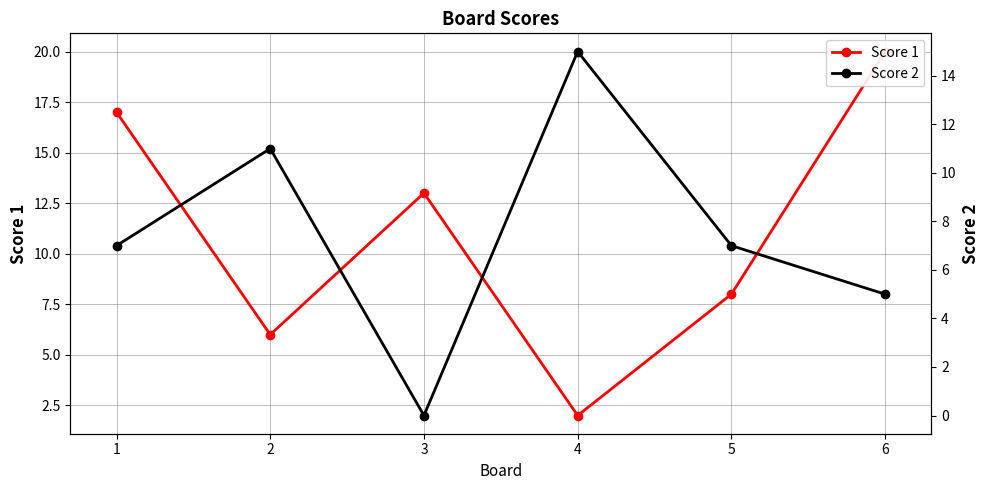

What are all the series names shown in the legend?

Score 1, Score 2